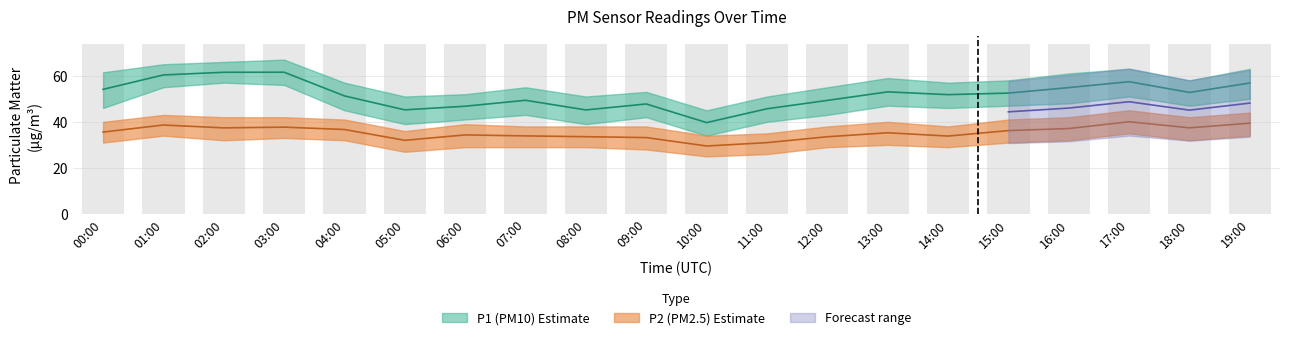

Which series has the largest total across all categories?

P1